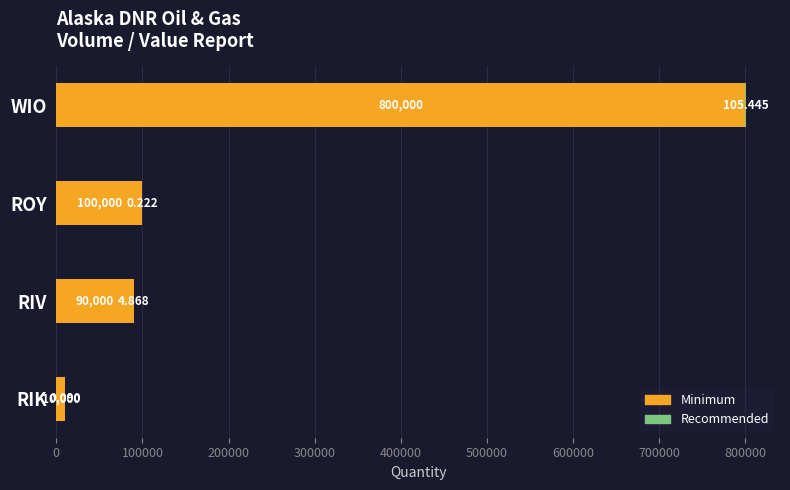

Count the number of categories in the chart.

4